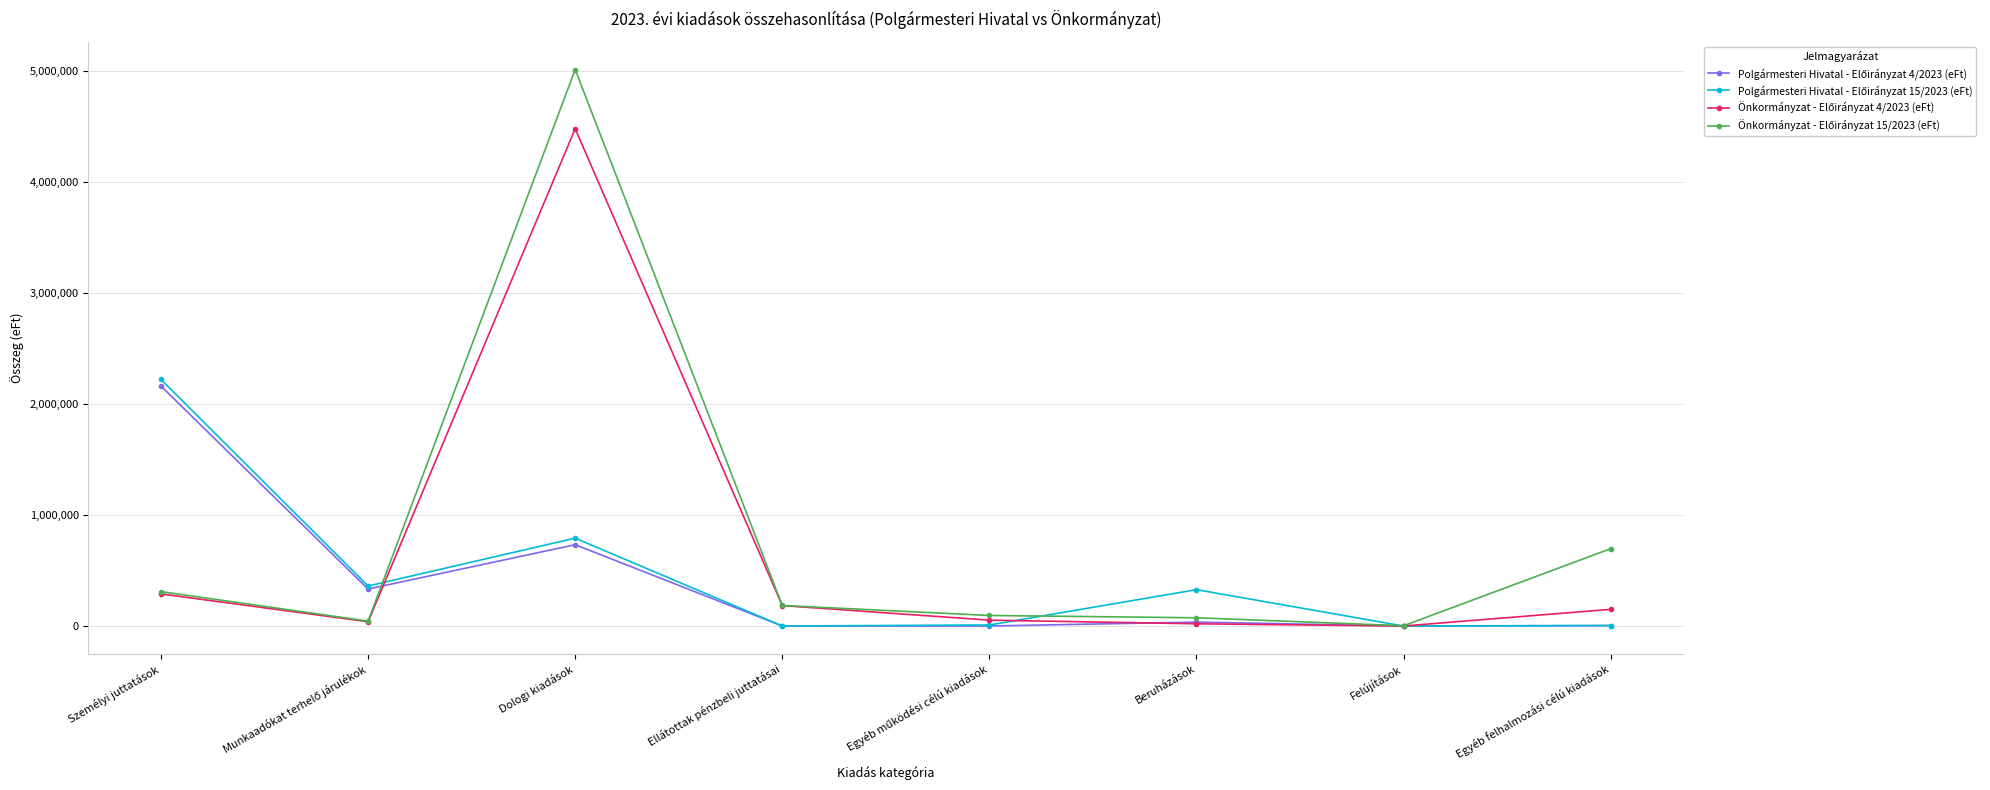

What is the difference between the highest and lowest values at Személyi juttatások?

1930513